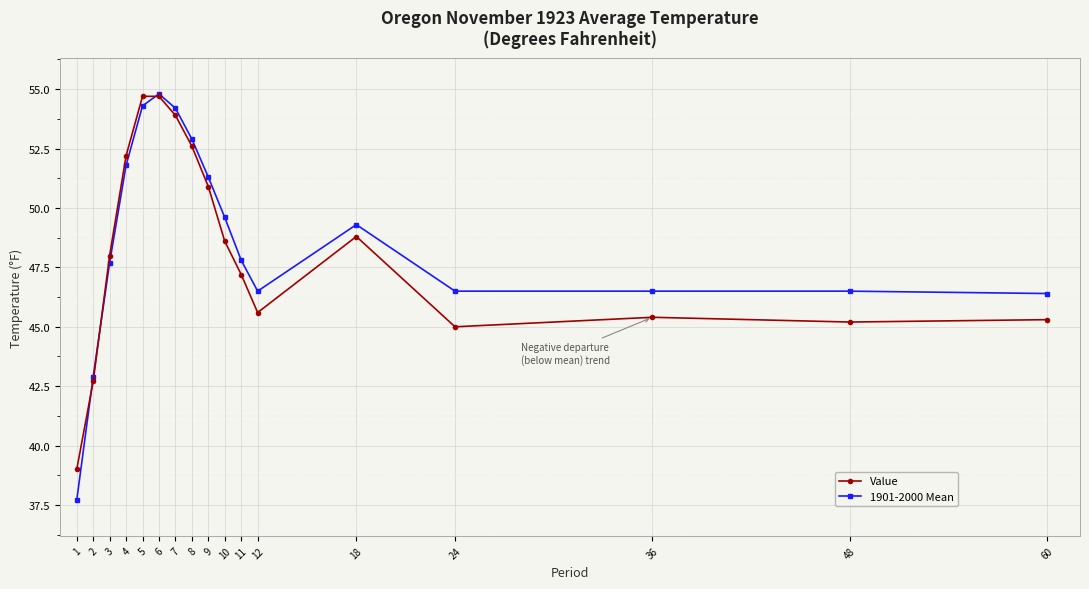

What is the difference between the maximum and minimum values in the Value series?

15.7